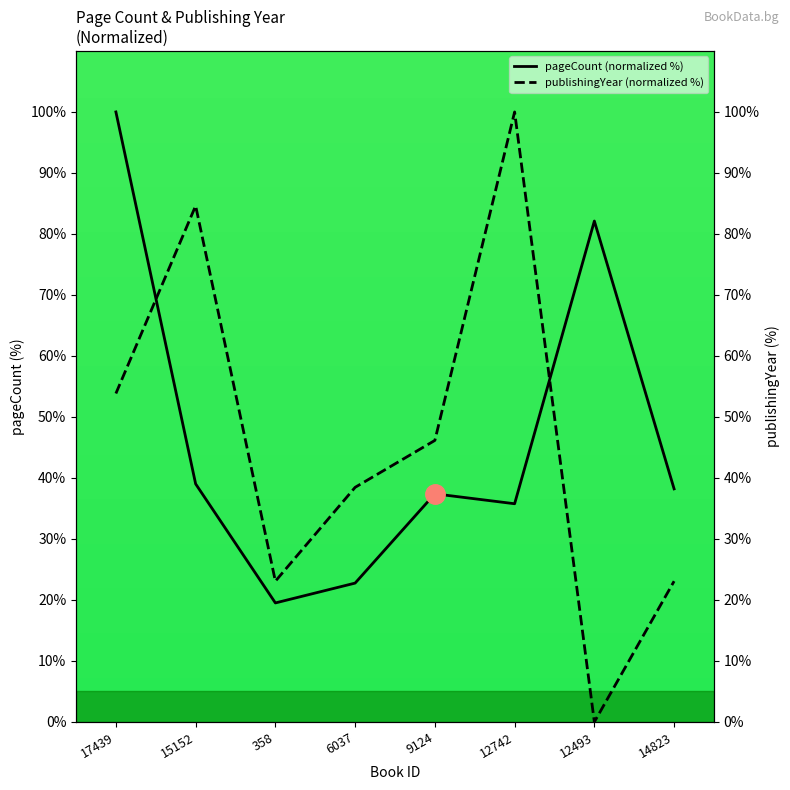

Between which two adjacent categories do publishingYear (normalized %) and pageCount (normalized %) first intersect?

17439 and 15152